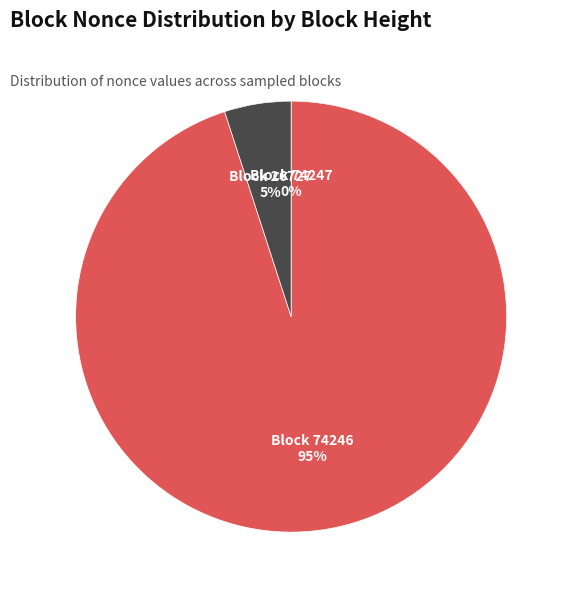

To the nearest percent, what is the average slice percentage?

33%